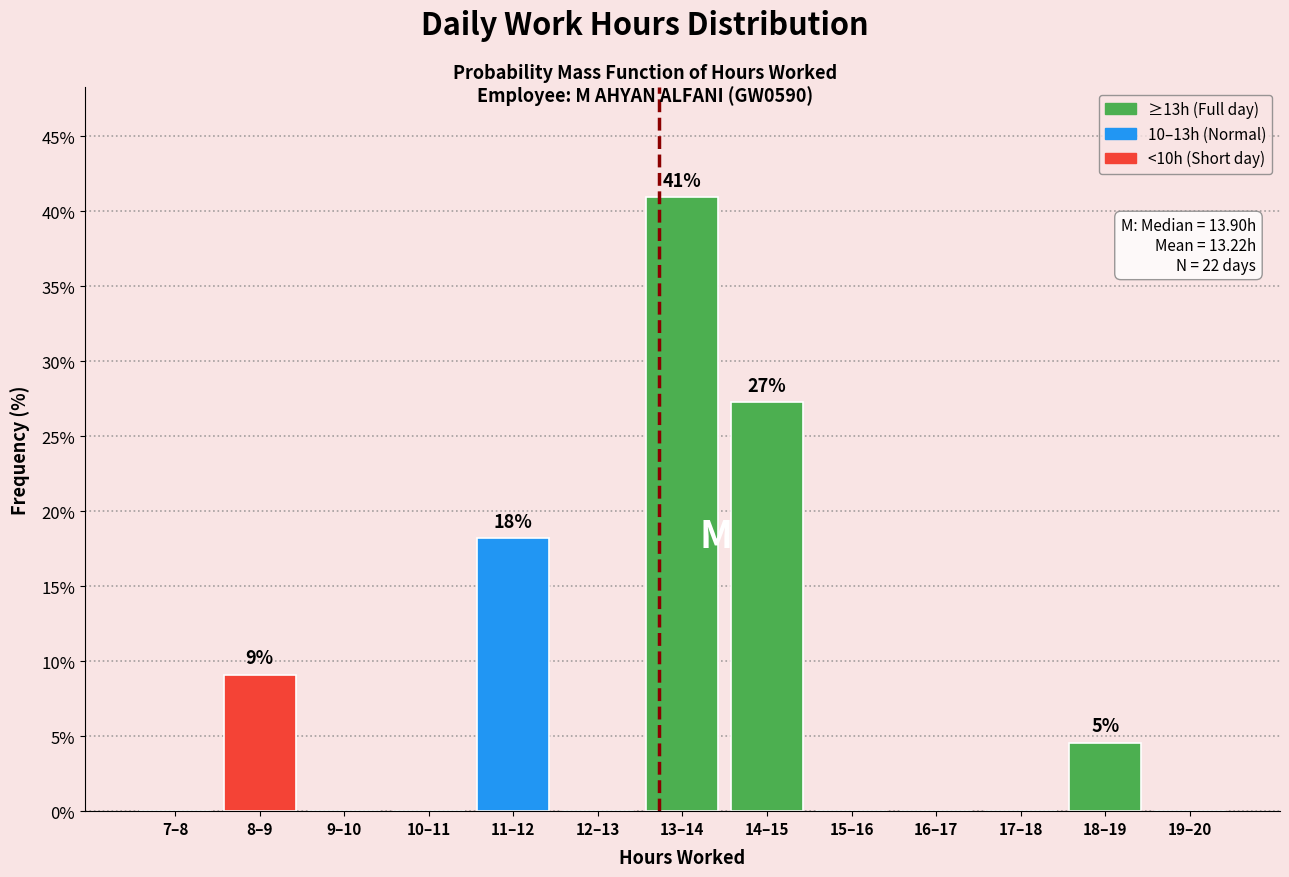

Reading left to right, extract all data points from this chart.

7–8=0.0	8–9=9.1	9–10=0.0	10–11=0.0	11–12=18.2	12–13=0.0	13–14=40.9	14–15=27.3	15–16=0.0	16–17=0.0	17–18=0.0	18–19=4.5	19–20=0.0